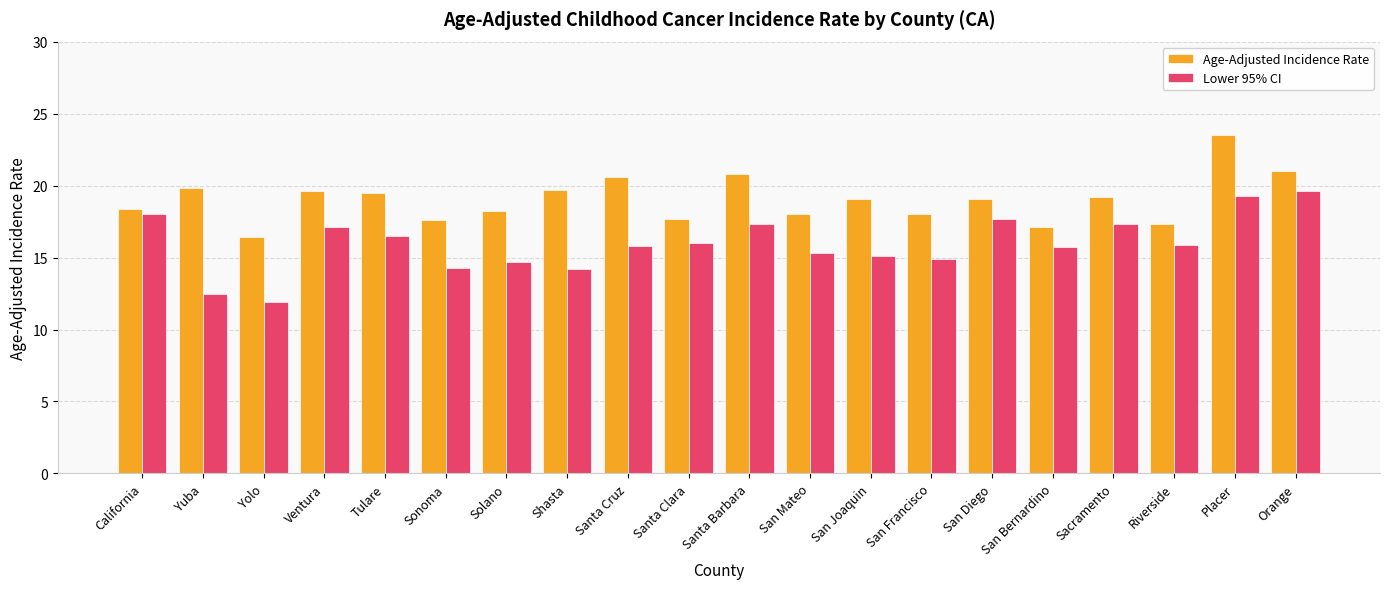

Between San Joaquin and San Diego, which series saw the biggest shift?

Lower 95% CI